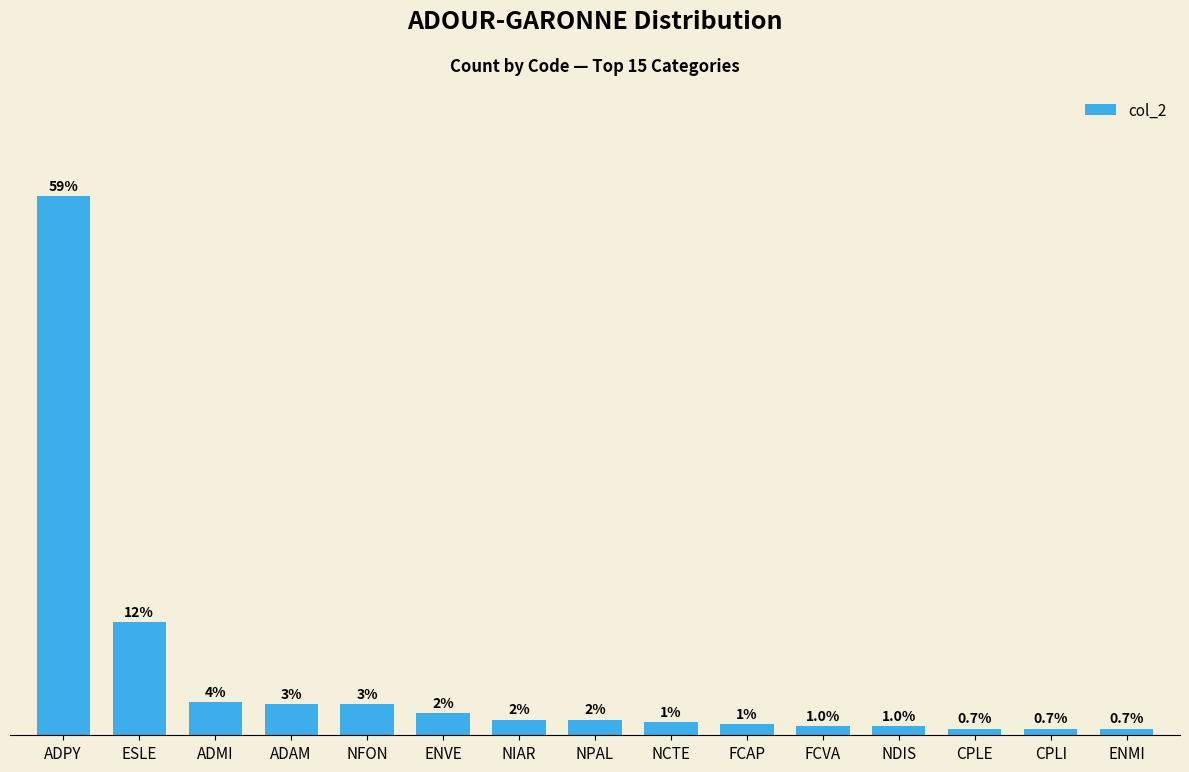

List the labels in order of value, smallest first.

CPLE, CPLI, ENMI, FCVA, NDIS, FCAP, NCTE, NIAR, NPAL, ENVE, ADAM, NFON, ADMI, ESLE, ADPY